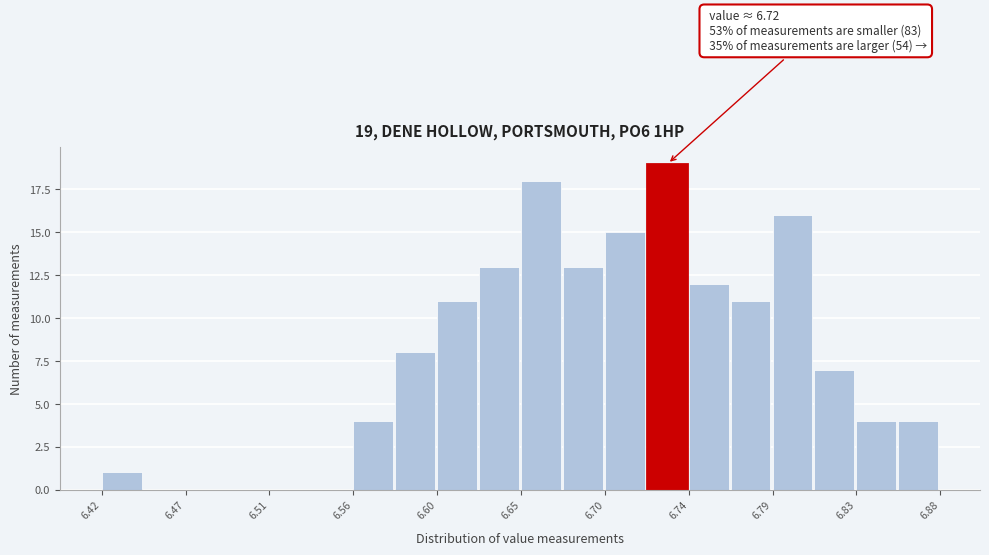

Which range on the x-axis has the tallest bar?

6.719 to 6.742